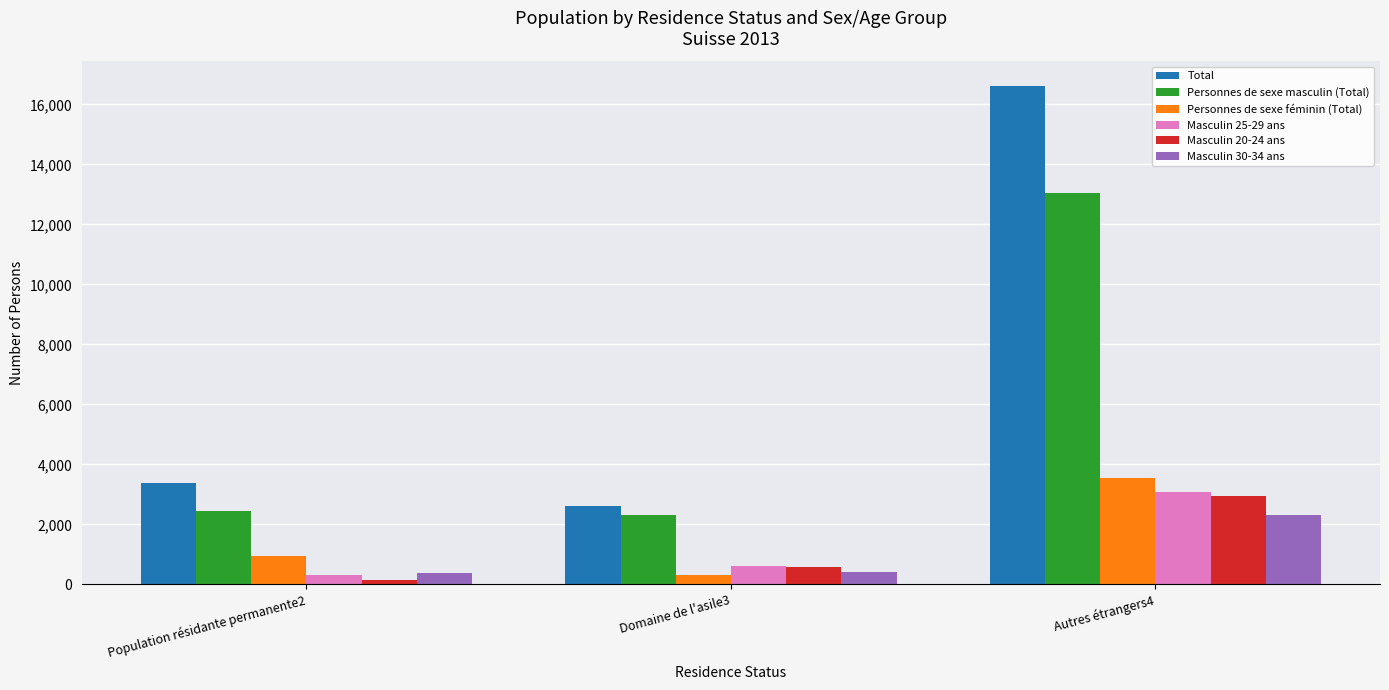

What is the value of the Masculin 30-34 ans bar at the 1st from the left?

366